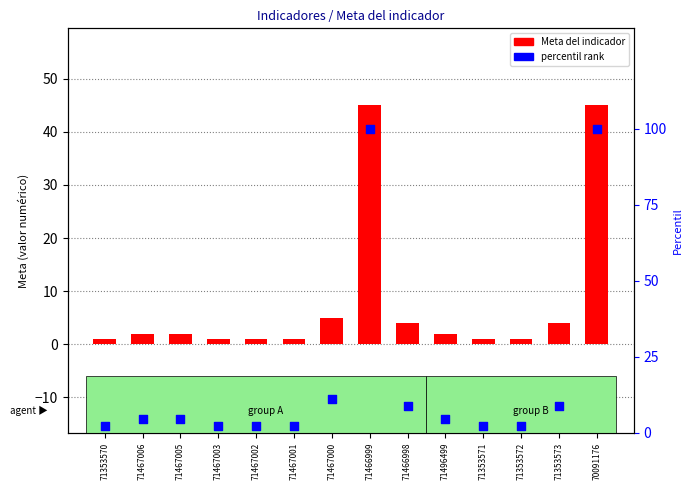

Which series has the widest spread of Y values?

percentil rank